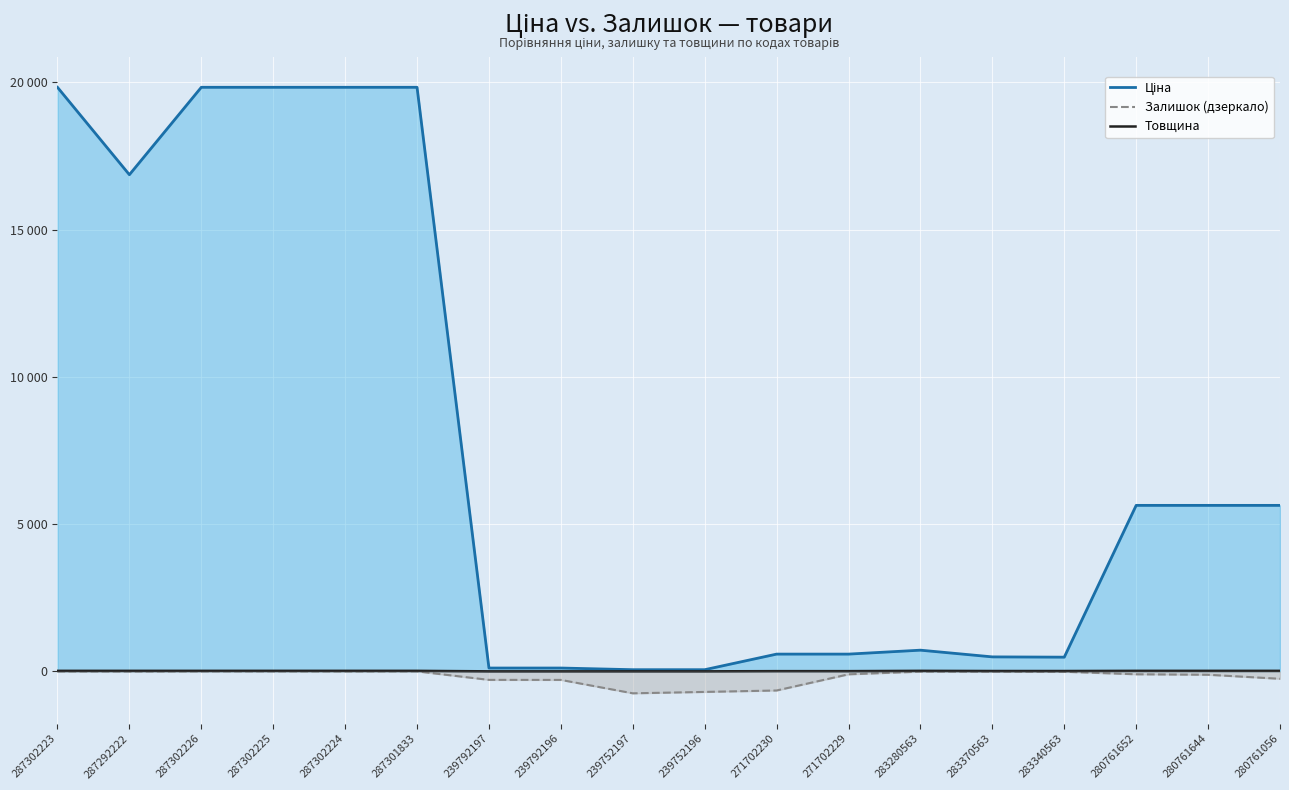

Reading left to right, extract all data points from this chart.

Ціна: 19831.1	16863.2	19831.1	19831.1	19831.1	19831.1	113.3	113.3	56.7	56.7	586.0	586.0	719.6	491.7	482.1	5636.0	5636.0	5636.0
Залишок (дзеркало): -2.0	-5.0	0.0	0.0	-3.0	0.0	-289.0	-290.0	-745.0	-698.0	-649.0	-100.0	-9.0	-8.0	-13.0	-99.0	-115.0	-252.0
Товщина: 18.0	18.0	18.0	18.0	18.0	18.0	1.0	1.0	1.0	1.0	8.0	8.0	18.0	12.0	12.0	18.0	18.0	18.0